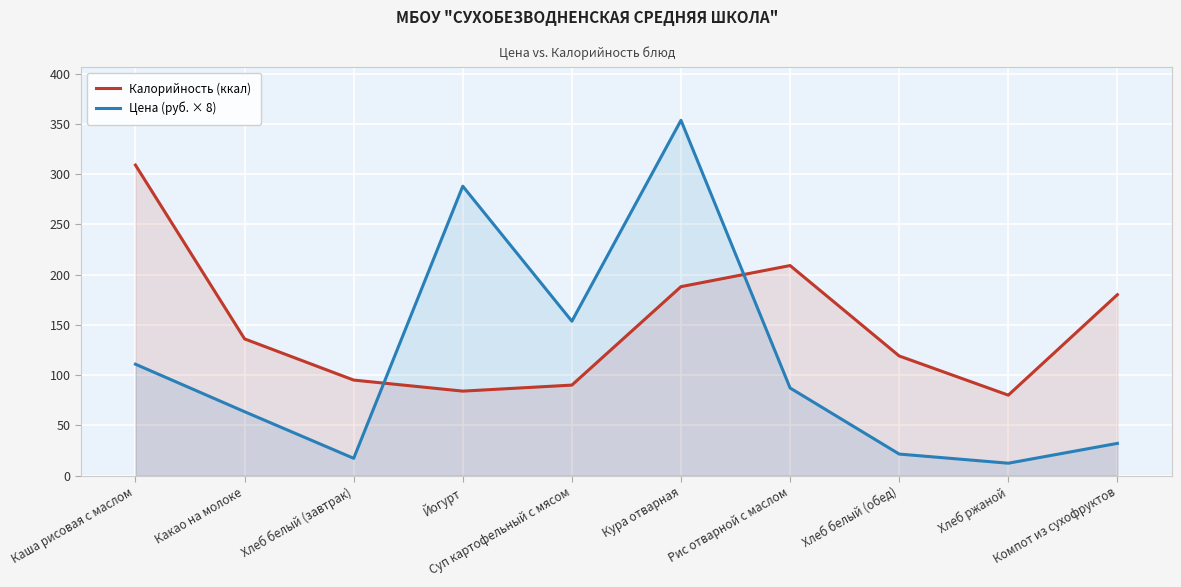

Which series ends up on top after the final intersection of Калорийность (ккал) and Цена (руб. × 8)?

Калорийность (ккал)